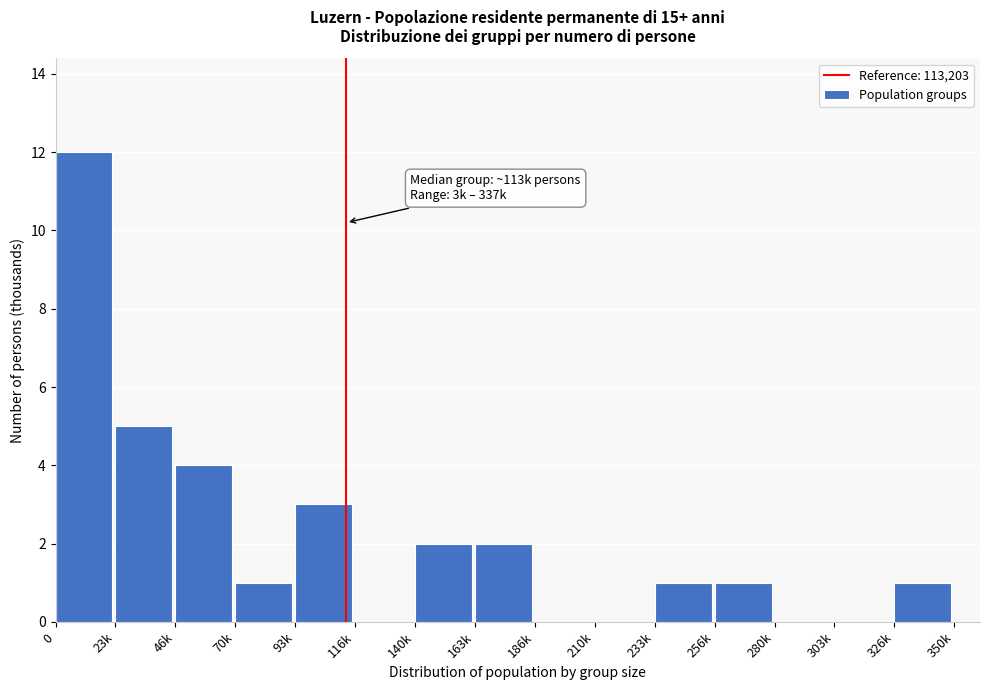

Reading left to right, extract all data points from this chart.

0=12	23k=5	46k=4	70k=1	93k=3	116k=0	140k=2	163k=2	186k=0	210k=0	233k=1	256k=1	280k=0	303k=0	326k=1